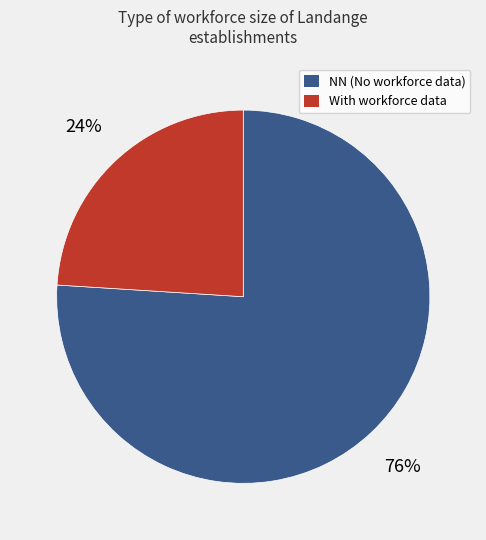

To the nearest percent, what is the difference between the largest and smallest slice percentages?

52%